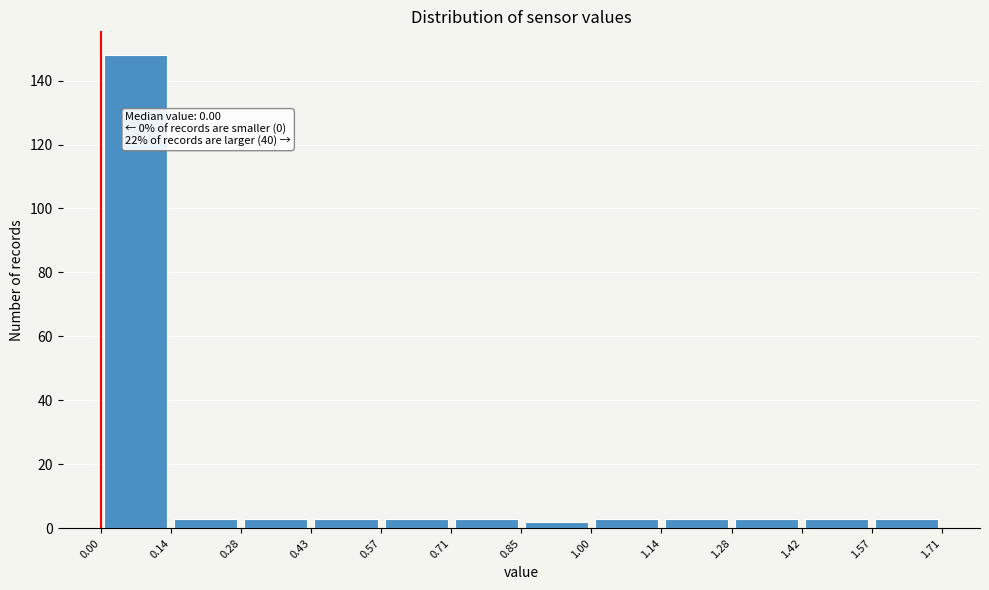

Which range on the x-axis has the tallest bar?

0.00 to 0.14